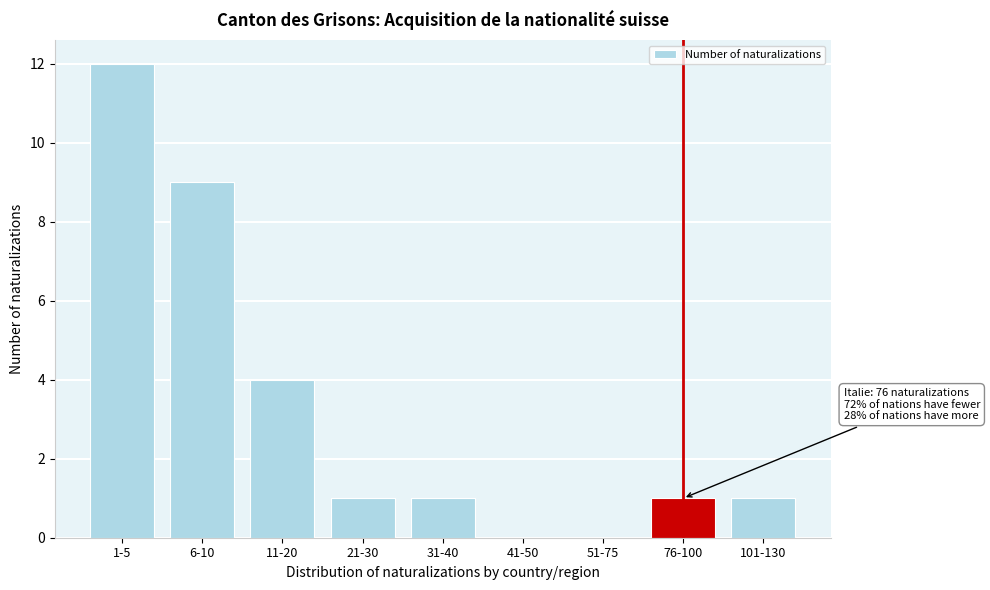

Reading right to left, transcribe all the data shown in this chart.

101-130=1	76-100=1	51-75=0	41-50=0	31-40=1	21-30=1	11-20=4	6-10=9	1-5=12